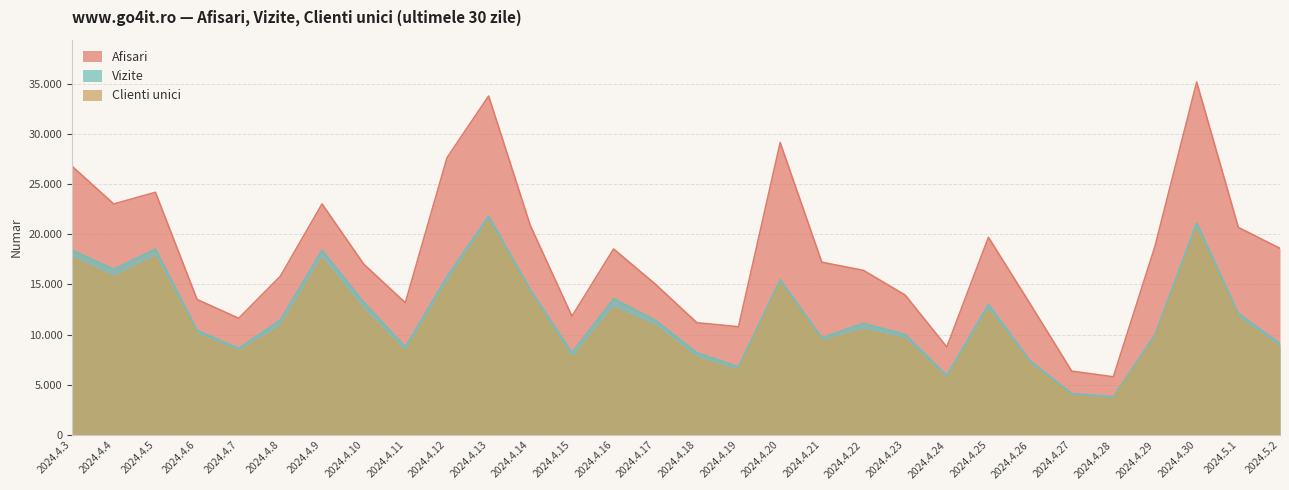

In Afisari, how many points are lower than both neighbors (excluding endpoints)?

7